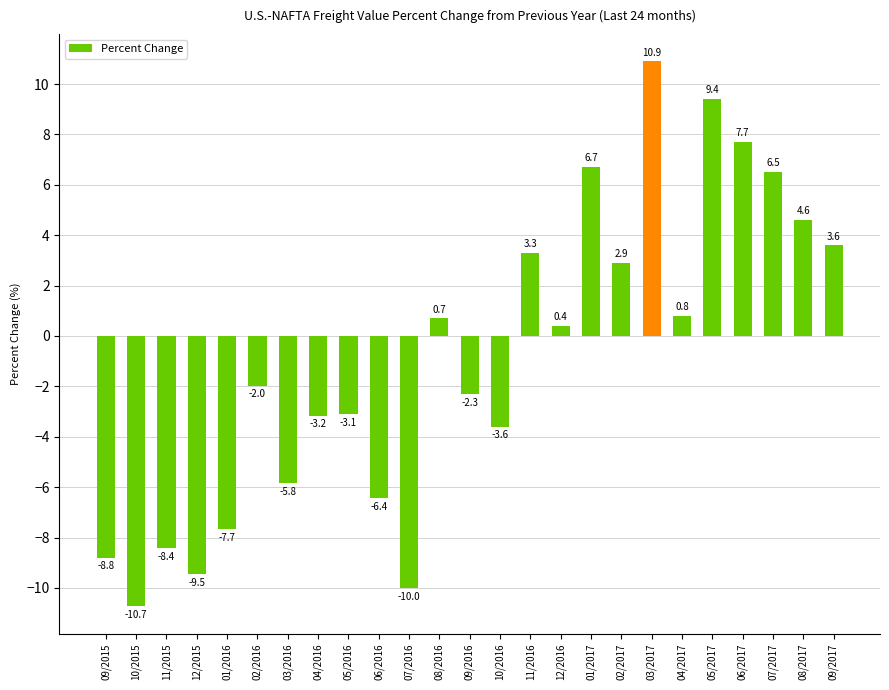

Is it true that the value at 01/2017 is 1.8?

False